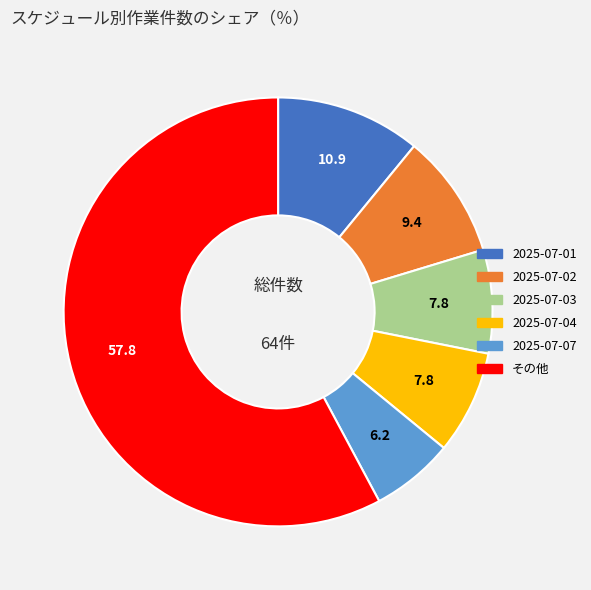

Does any single category account for the majority?

Yes